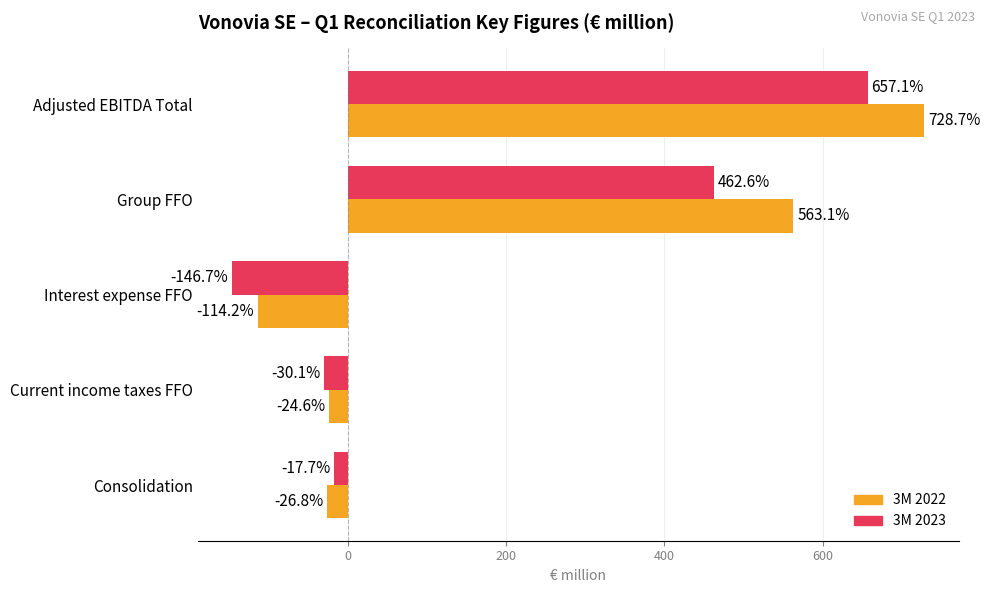

What is the lowest value of the 3M 2022 series?

-114.2